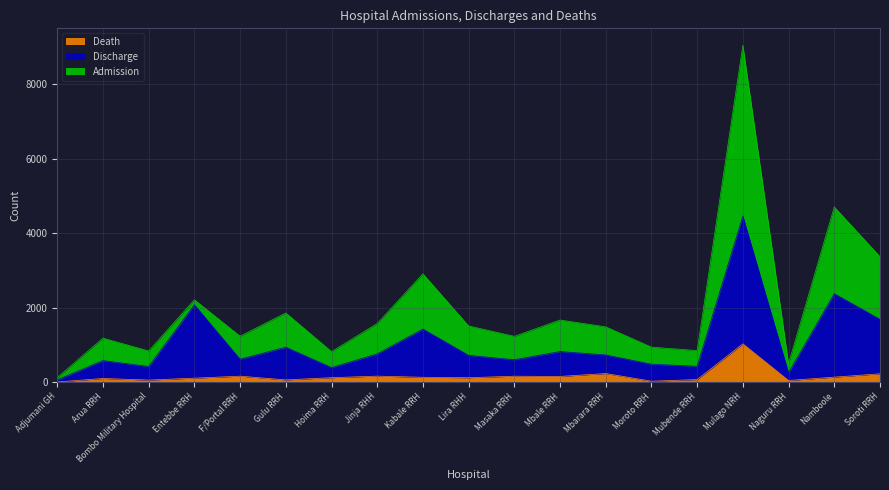

What is the total value across all series at Mubende RRH?

844